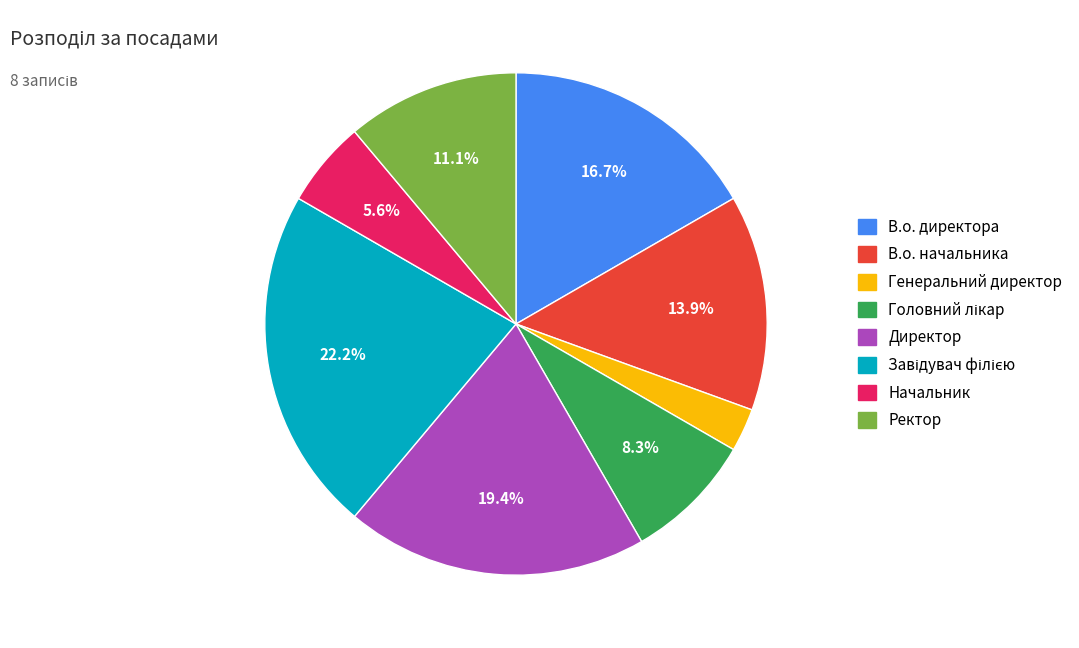

To the nearest percent, what percentage of the pie is Генеральний директор?

3%